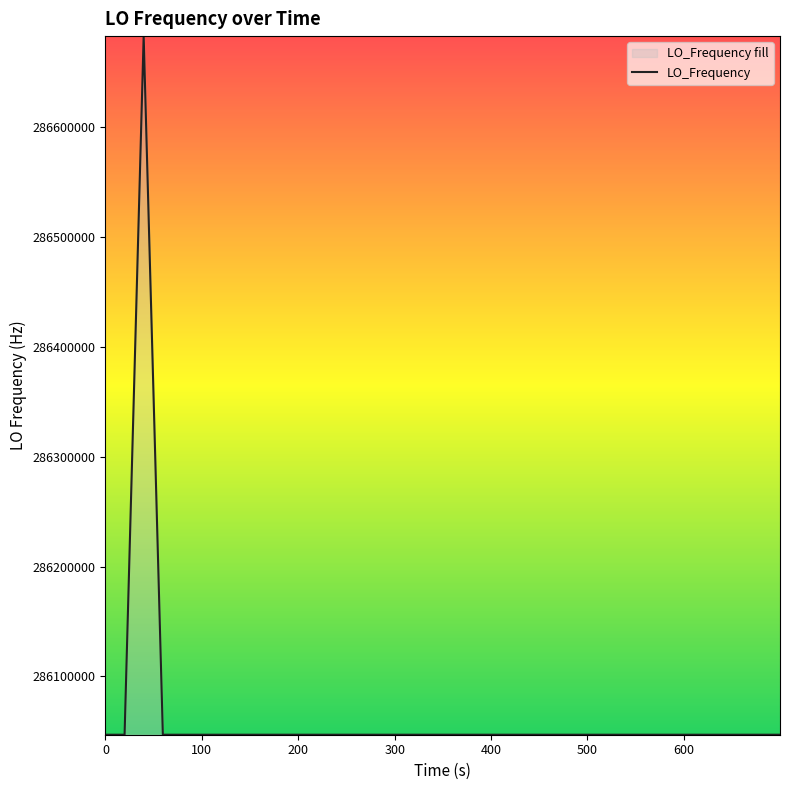

Reading left to right, list all the values displayed in this chart.

286047000.5	286046999.9	286682708.1	286047002.0	286047001.9	286047002.2	286047002.2	286047002.0	286047001.5	286047004.4	286047004.4	286047004.0	286047001.3	286047003.9	286047004.4	286047003.8	286047003.5	286047004.3	286047004.3	286047004.4	286047004.0	286047003.9	286047003.8	286047004.2	286047004.3	286047004.3	286047003.0	286047003.0	286047003.3	286047003.1	286047003.6	286047003.2	286047003.2	286047003.4	286047000.0	286047000.4	286047000.4	286047000.4	286047002.8	286047000.4